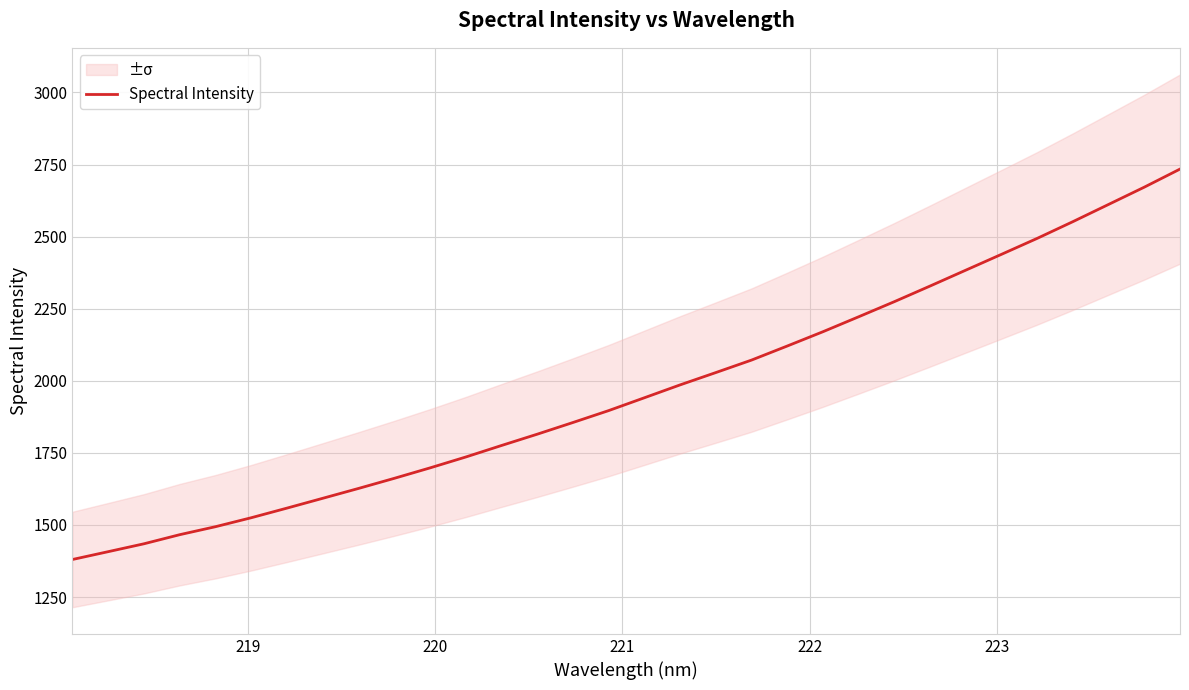

What is the lowest value of the Spectral Intensity series?

1380.2